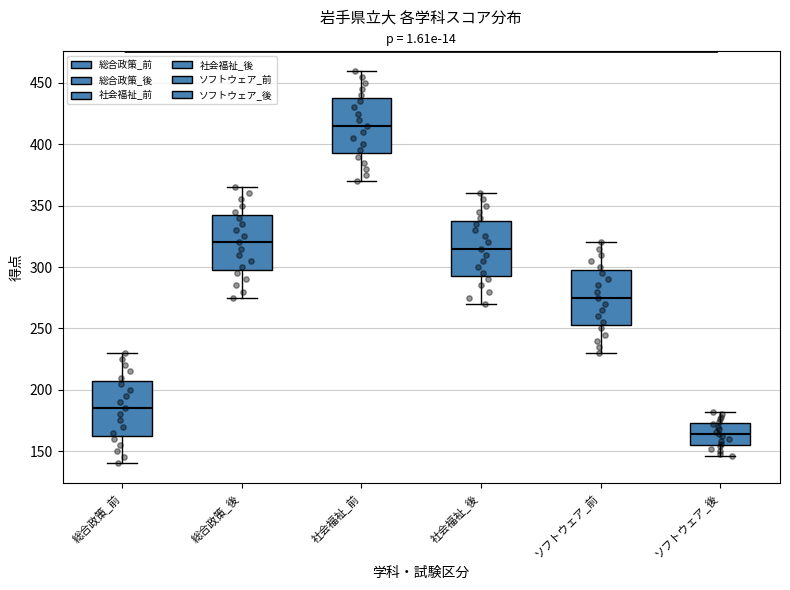

Where is the upper edge of the box for 総合政策_後 on the y-axis? The values are not printed on the chart, so give them approximately, as read against the axis.

345